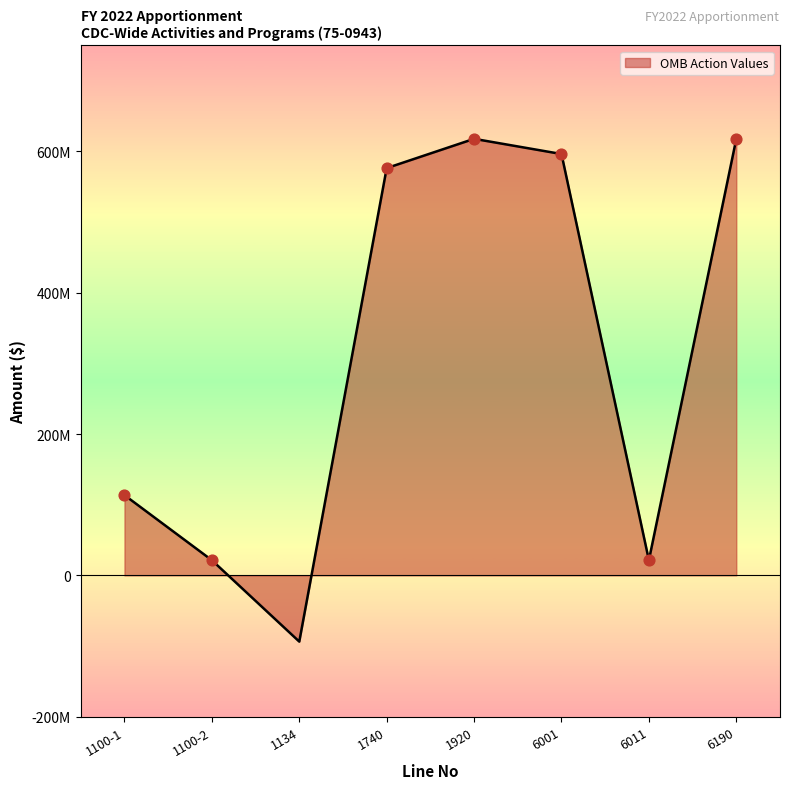

Between 6001 and 6011, which is larger?

6001